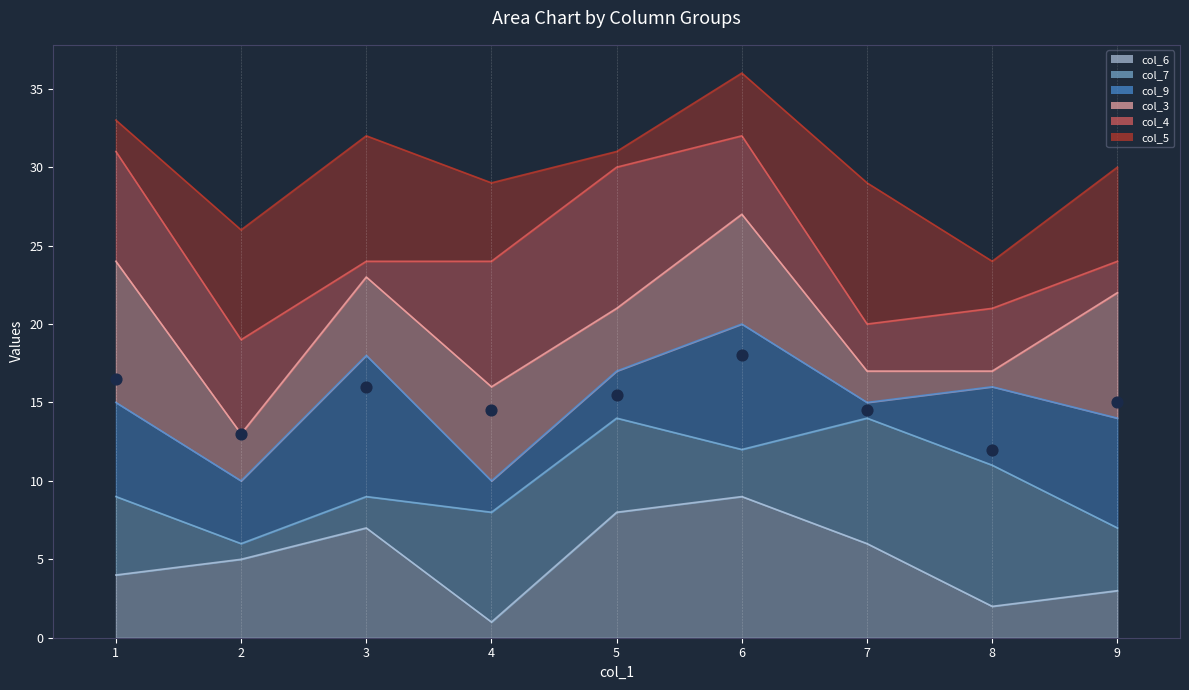

True or false: col_6 has a value of 4 at 1.

True